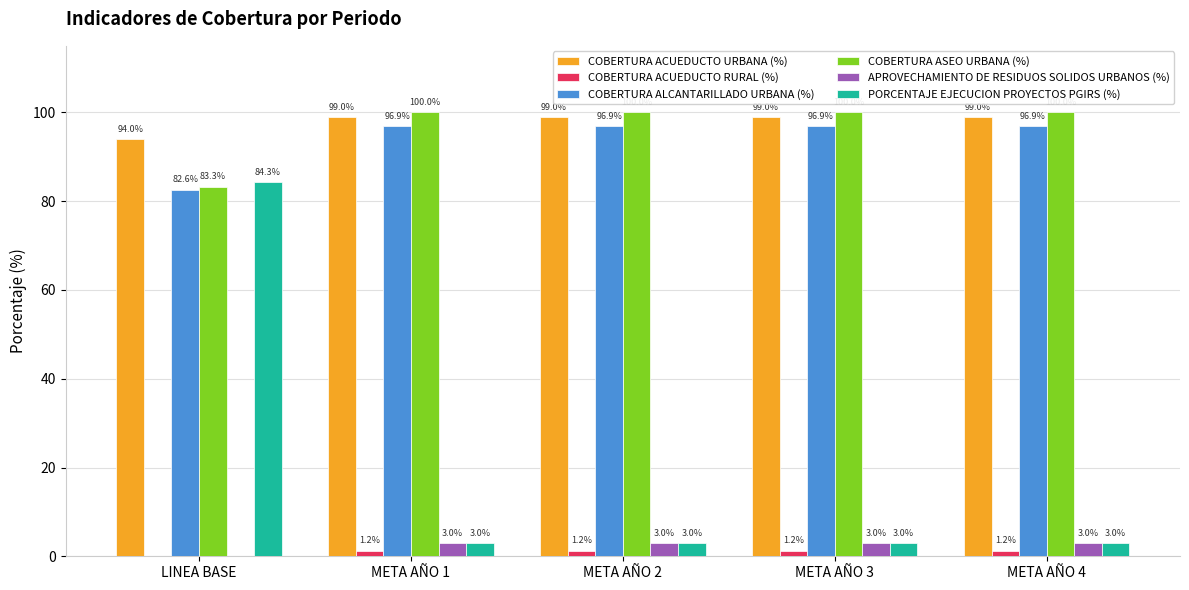

True or false: COBERTURA ASEO URBANA (%) has a value of 83.3 at LINEA BASE.

True